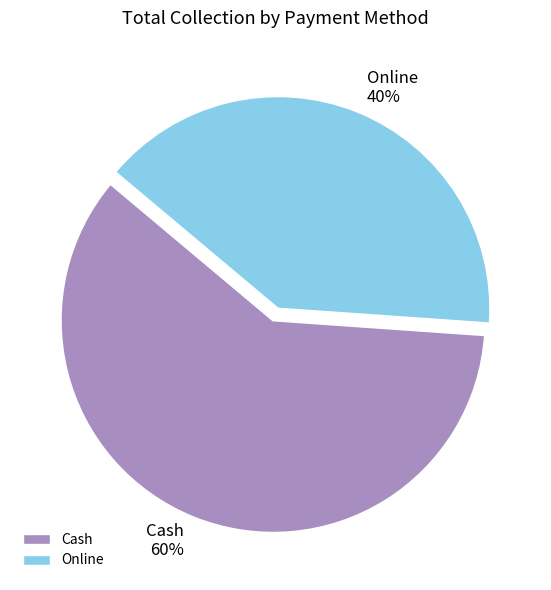

To the nearest percent, what is the difference between the largest and smallest slice percentages?

20%